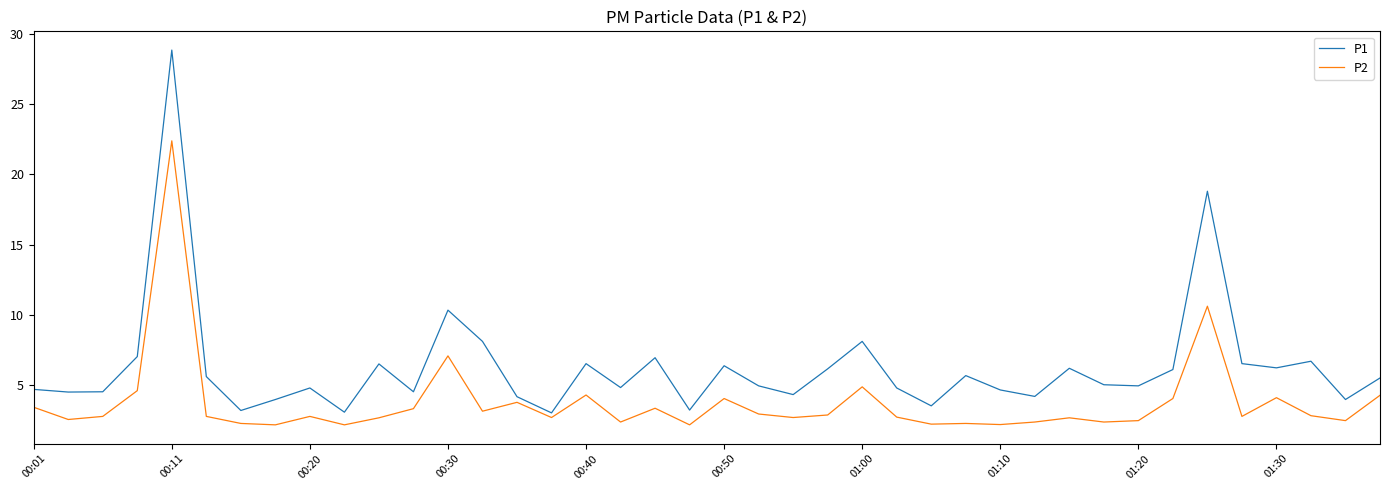

What is the difference between the maximum and minimum values in the P1 series?

25.8